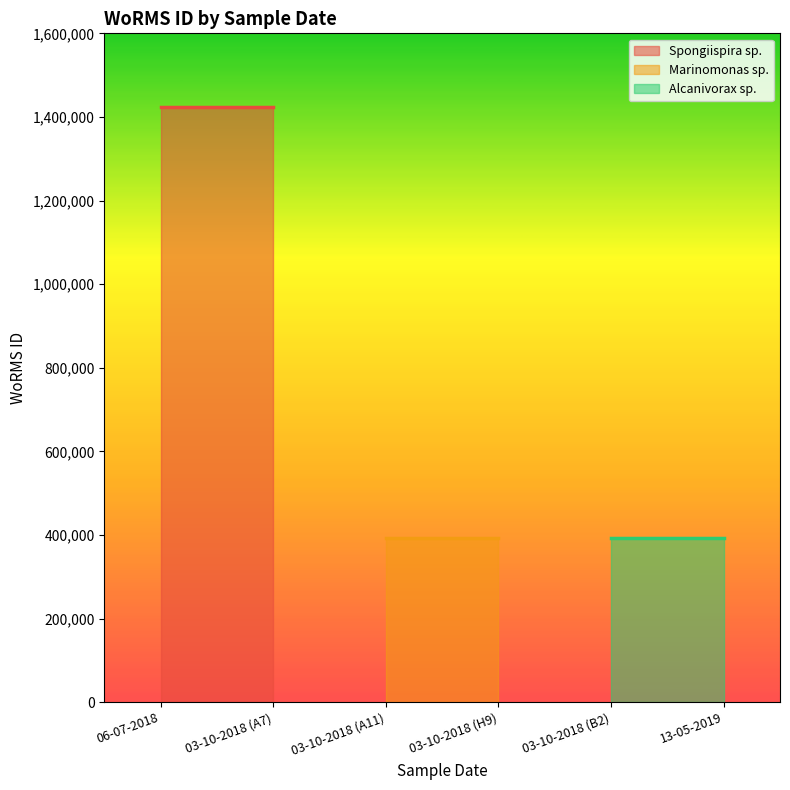

What is the sum of all Marinomonas sp. values?

786092